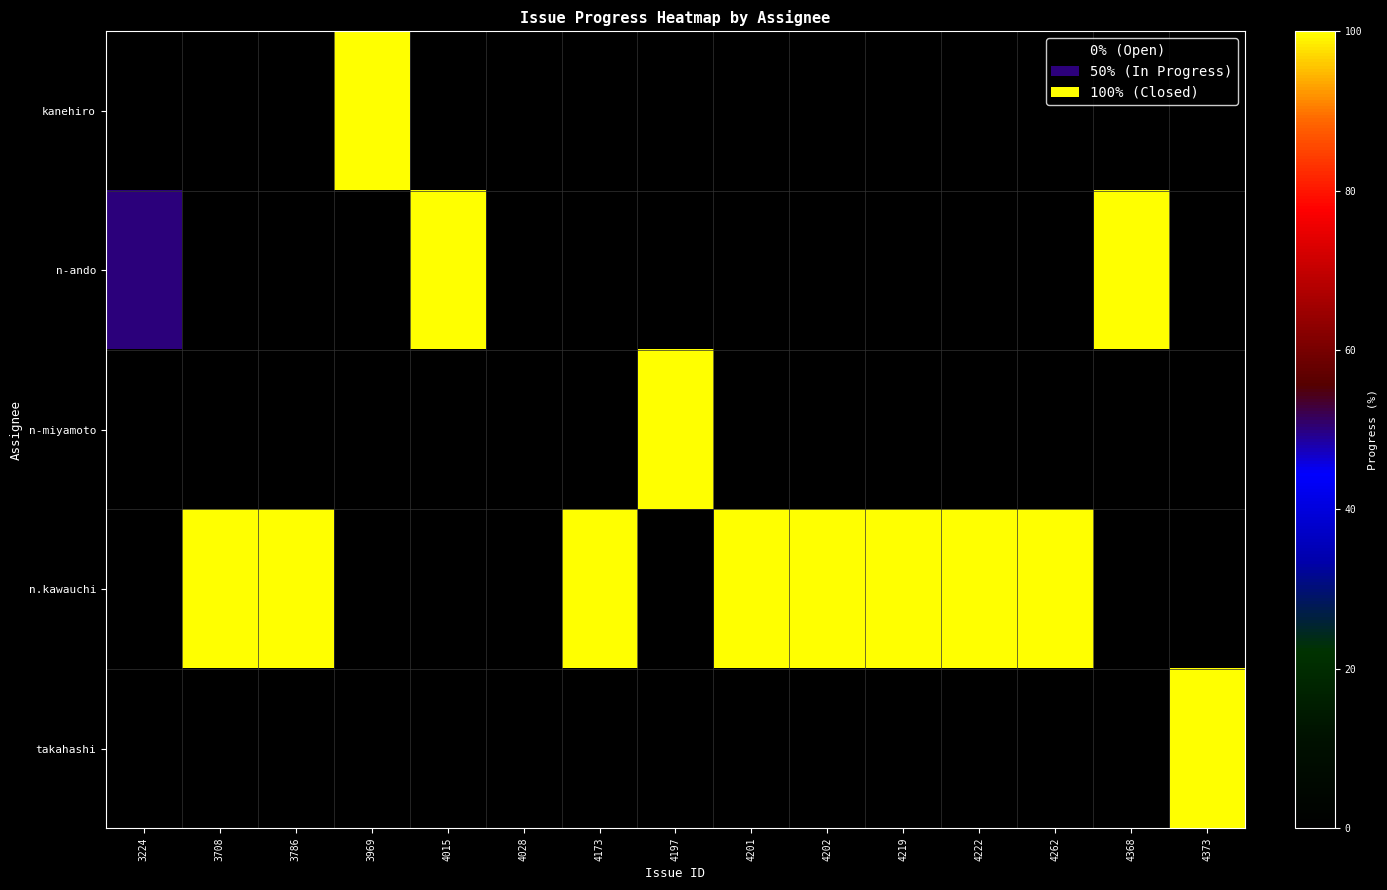

How many categories are shown in the chart?

15